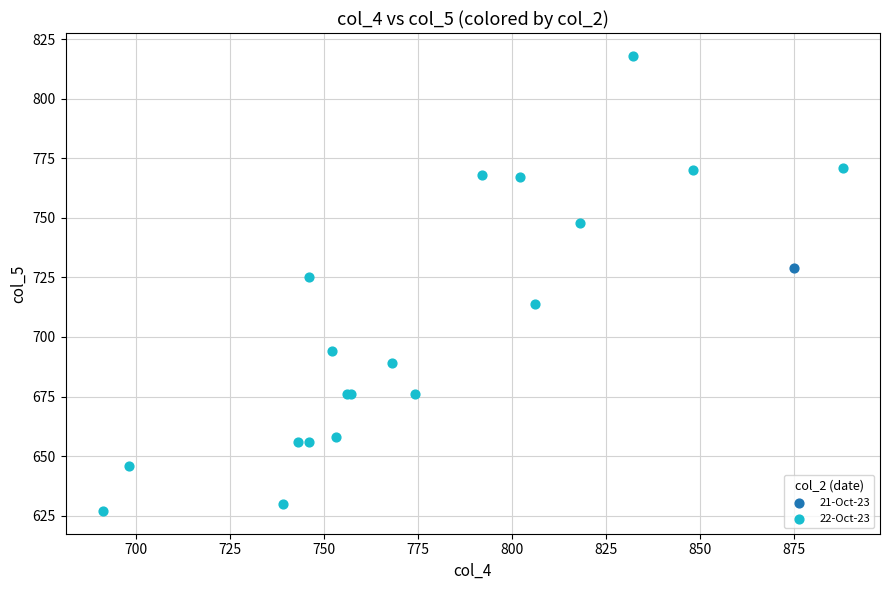

What are all the series names shown in the legend?

21-Oct-23, 22-Oct-23